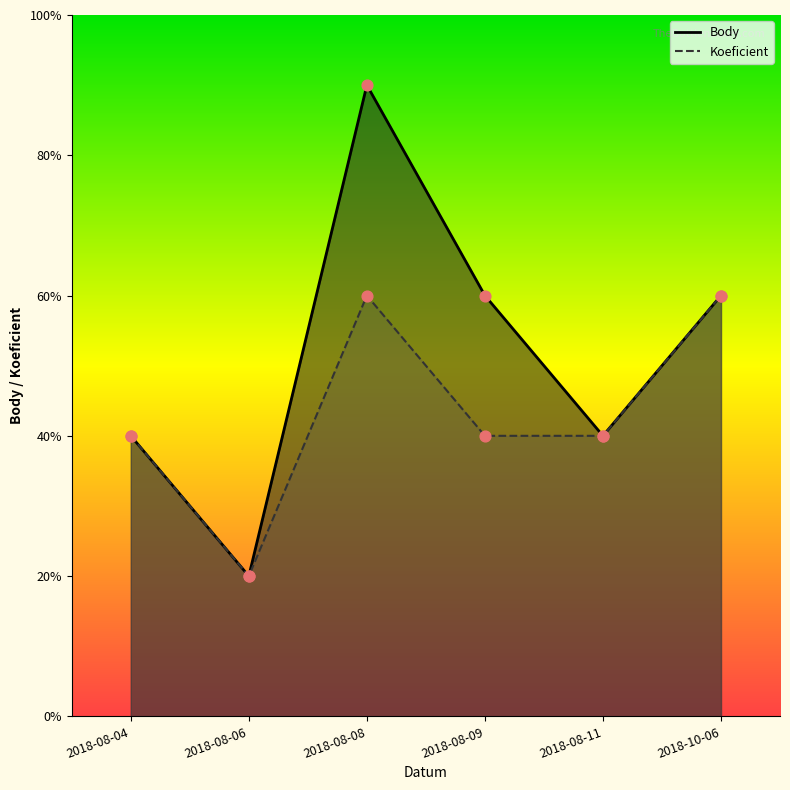

What are all the series names shown in the legend?

Body, Koeficient